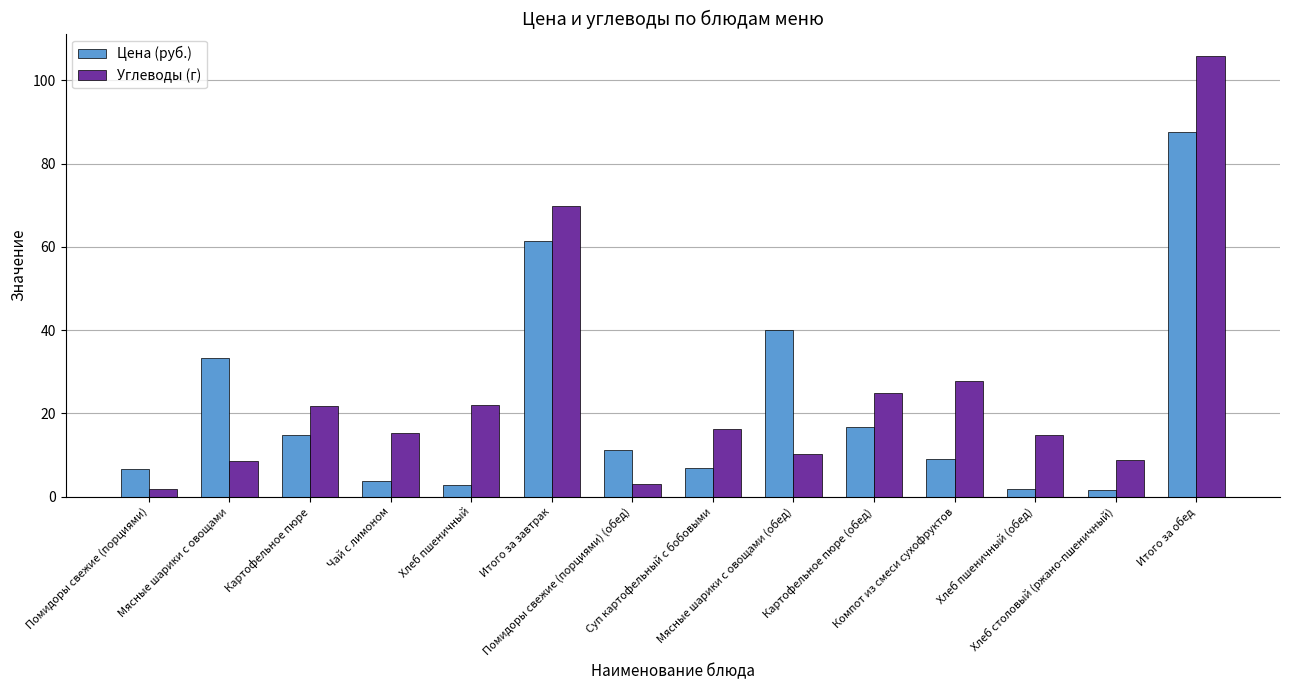

What position from the left is Хлеб столовый (ржано-пшеничный)?

13